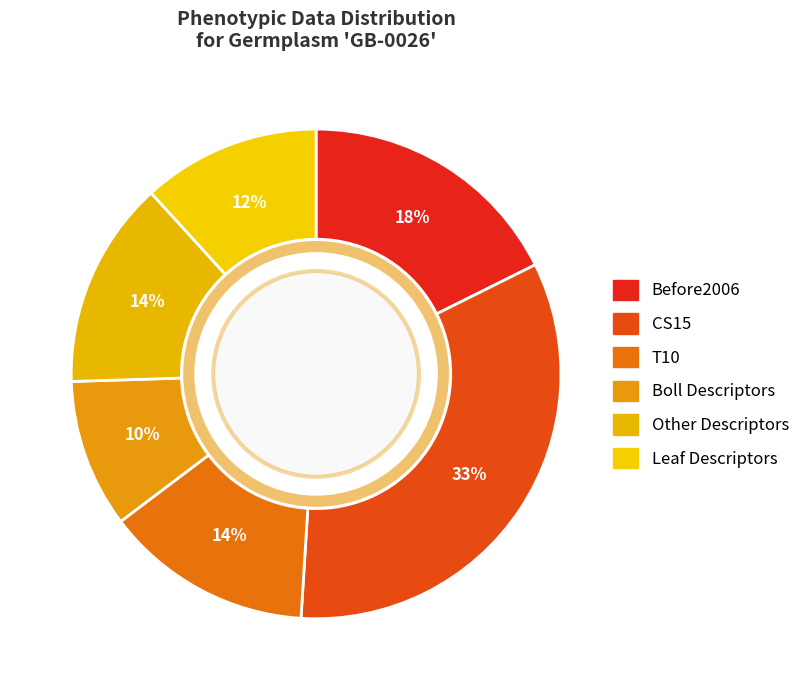

How many segments does this pie chart have?

6